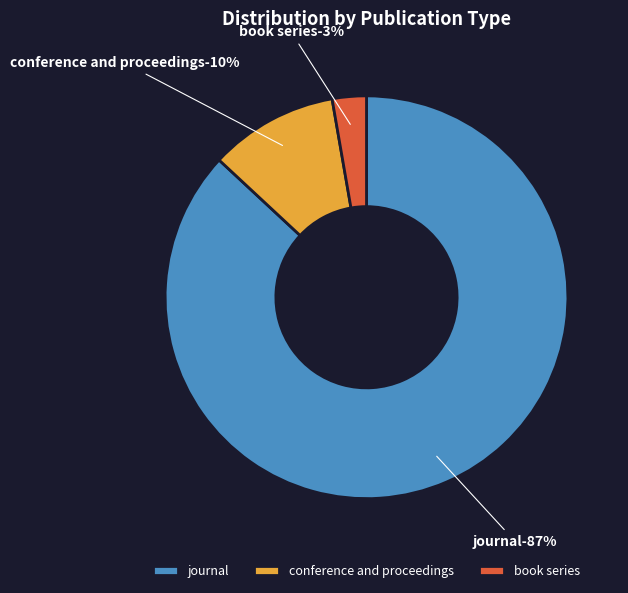

What portion of the pie excludes journal?

13.1%